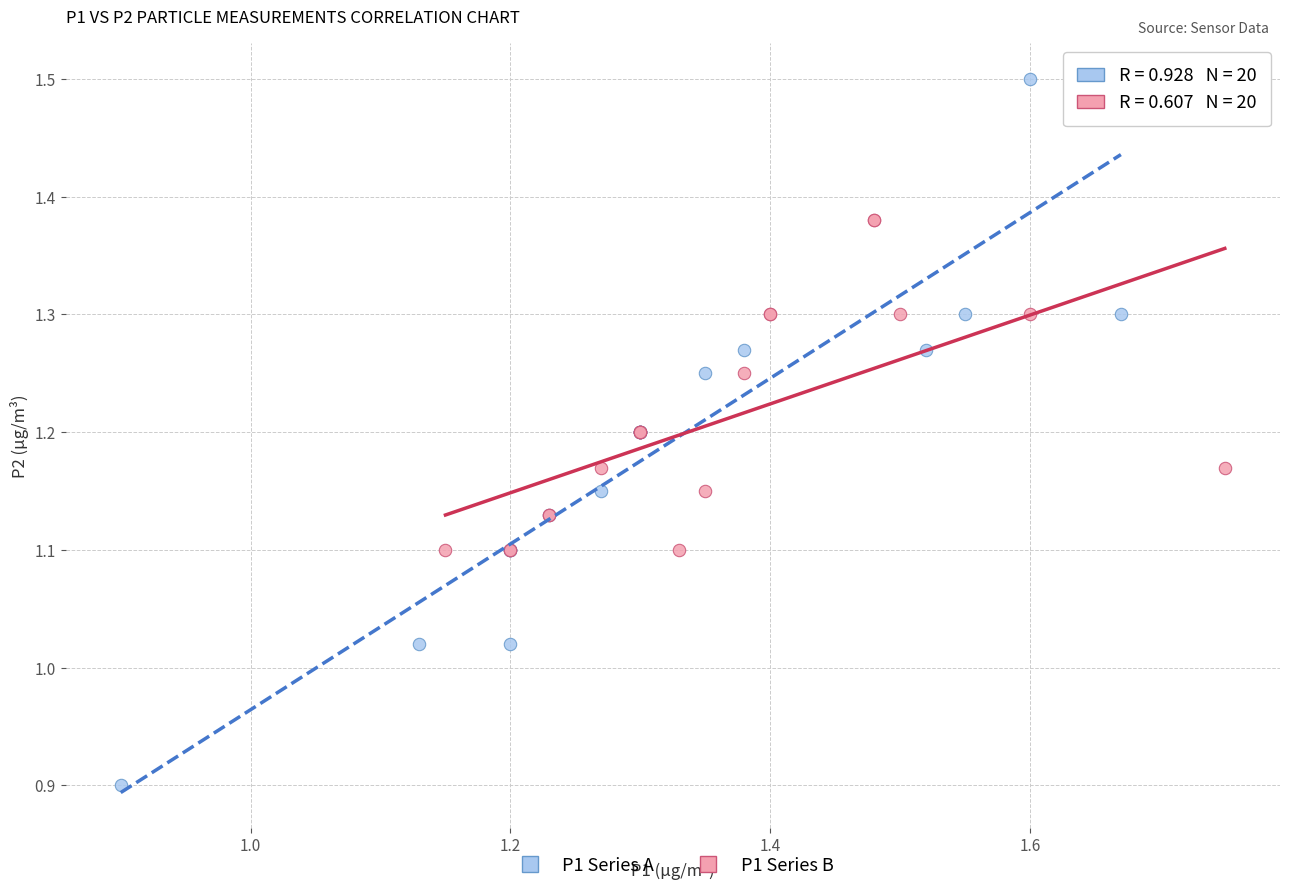

Which series contains the highest Y value?

P1 Series A